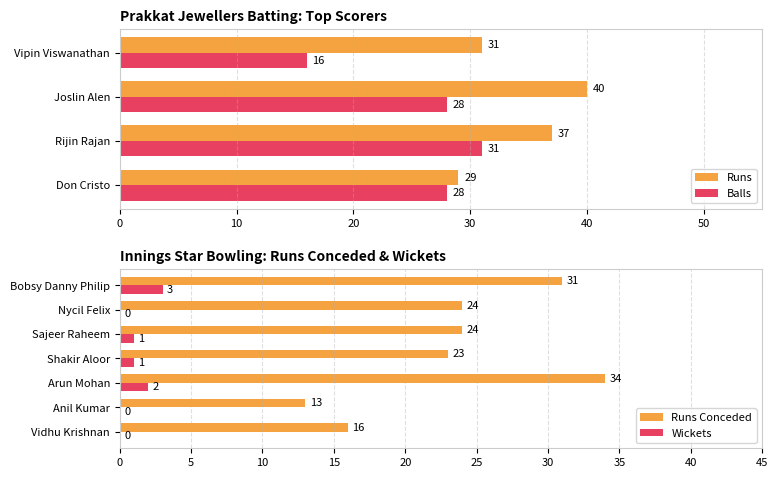

How many Runs values are between 31 and 40?

3